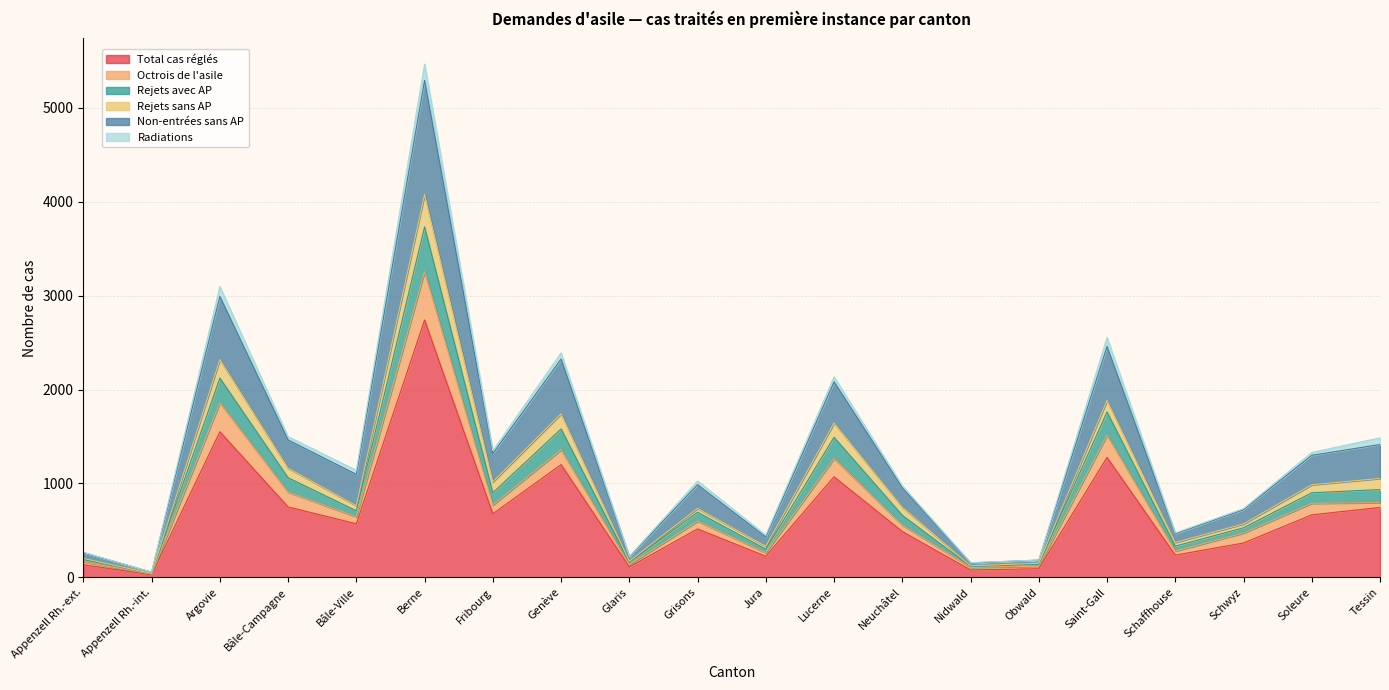

What is the label of the 8th point from the right?

Neuchâtel